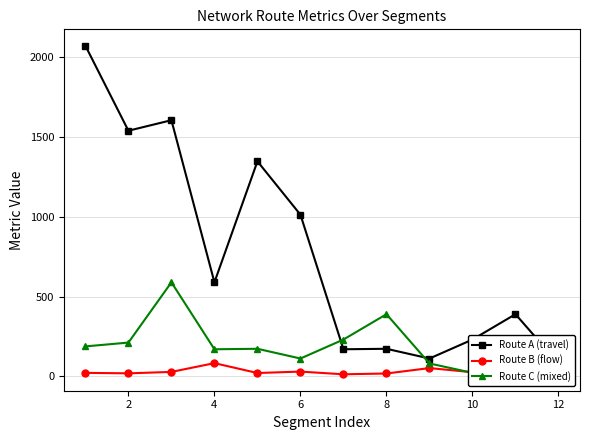

What is the smallest value displayed?

12